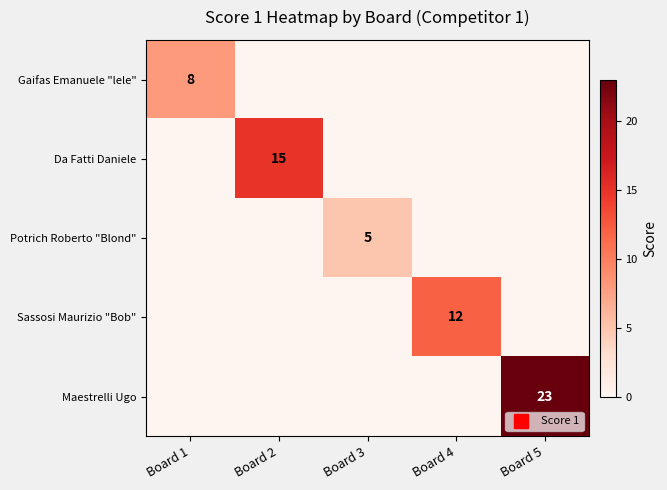

Which label corresponds to the smallest value in the chart?

Board 2